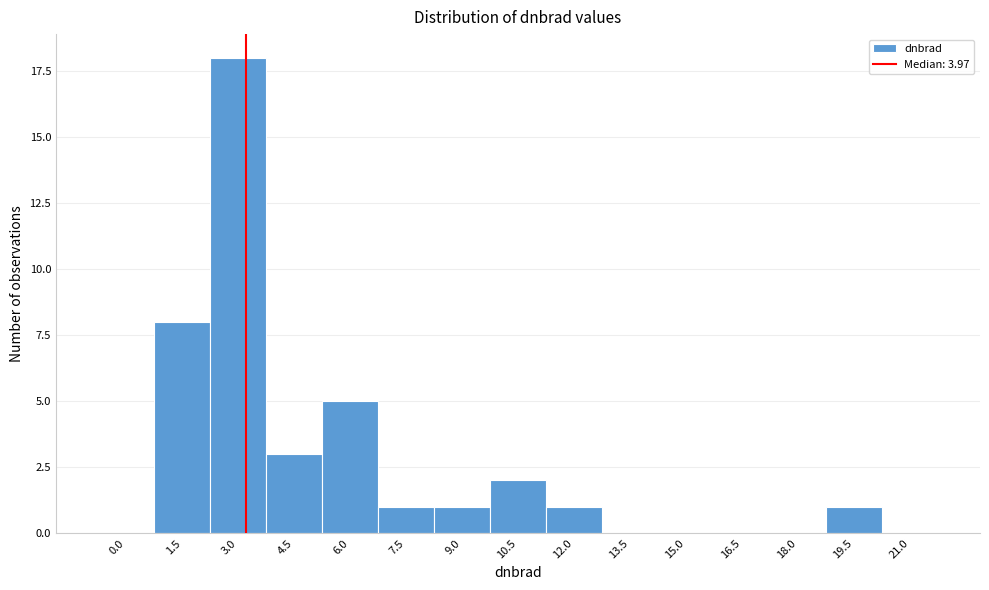

Reading left to right, transcribe all the data shown in this chart.

0.0=0	1.5=8	3.0=18	4.5=3	6.0=5	7.5=1	9.0=1	10.5=2	12.0=1	13.5=0	15.0=0	16.5=0	18.0=0	19.5=1	21.0=0